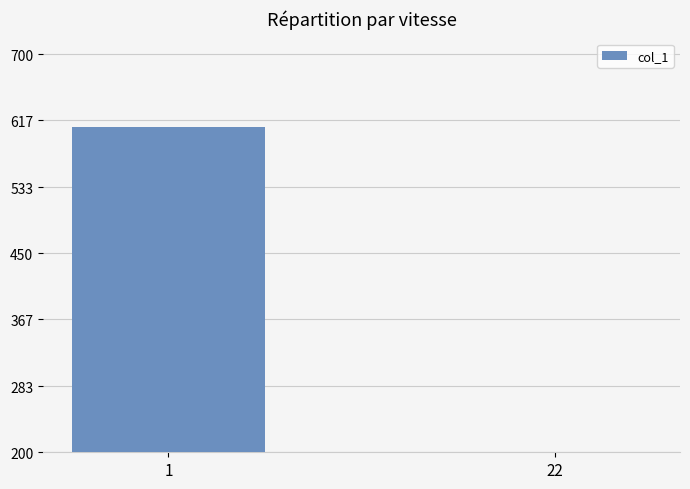

The value at 22 is 172. True or false?

True